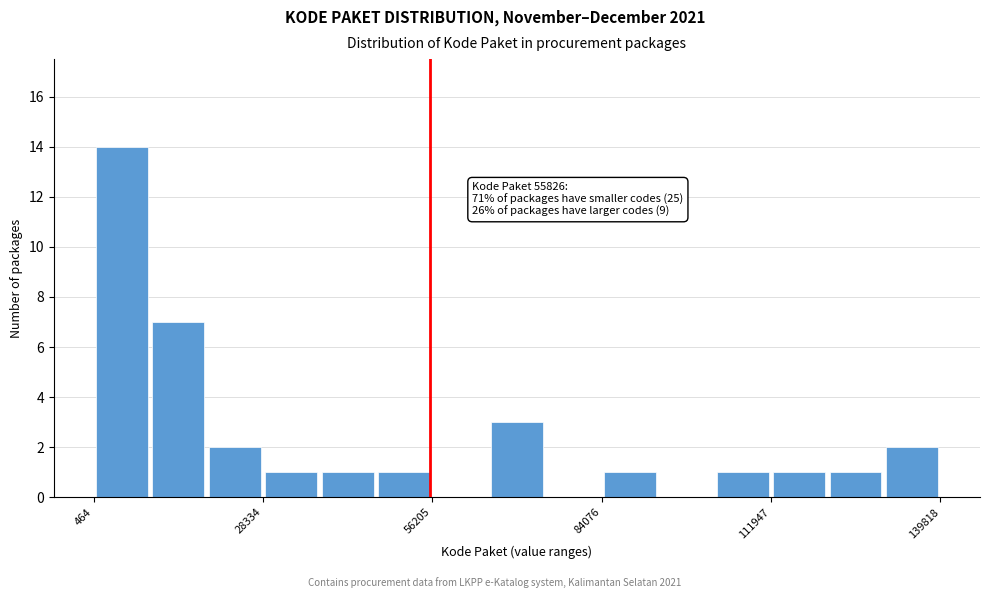

Around what value on the x-axis is the tallest bar? Give the approximate position of its centre, as read against the axis.

5000